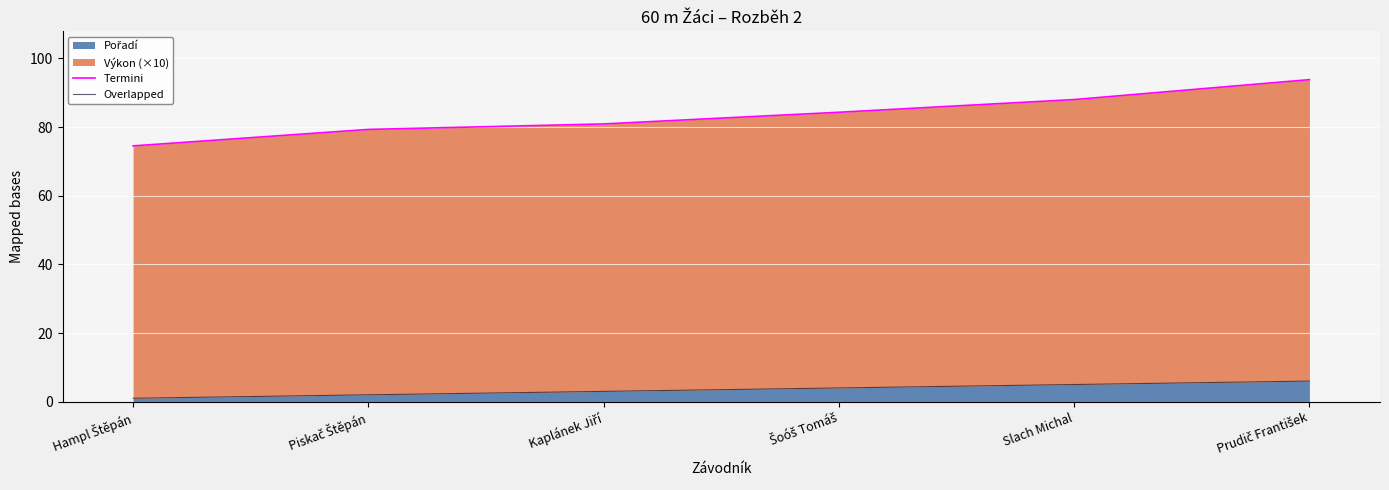

At which label is Termini closest to 84?

Šoóš Tomáš